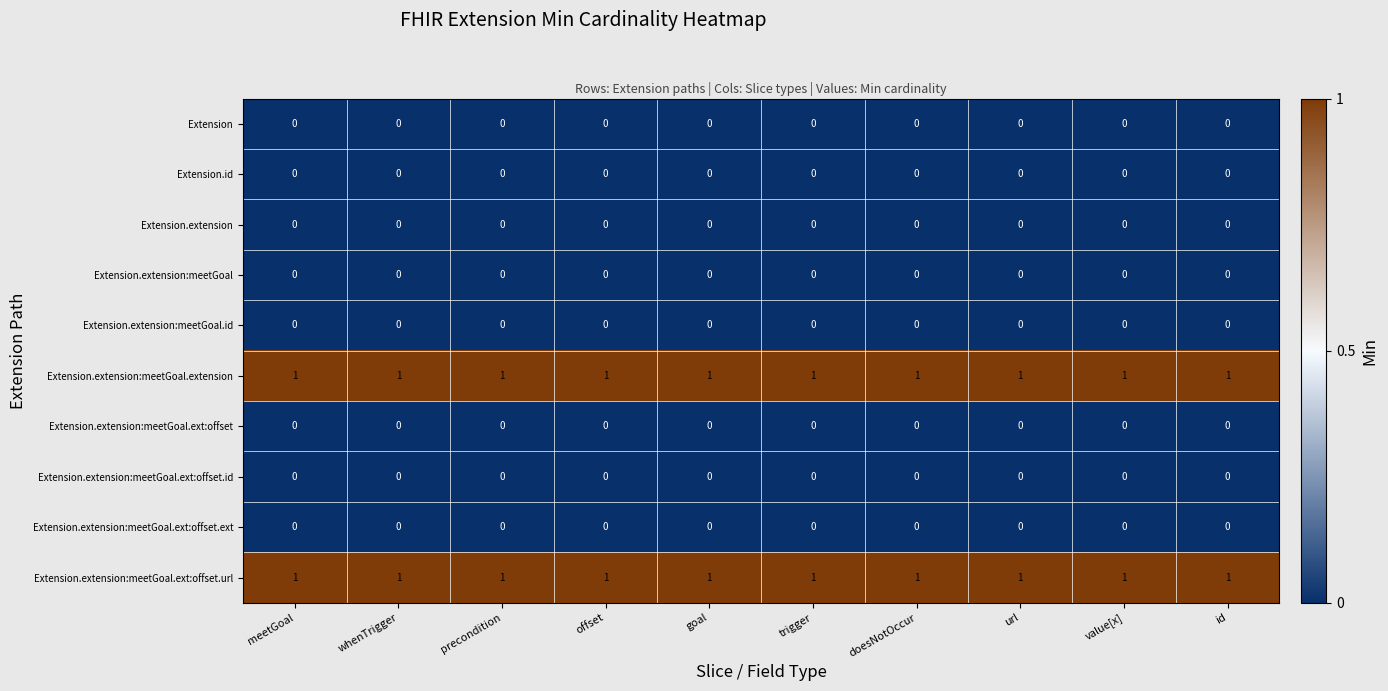

Count the number of categories in the chart.

10